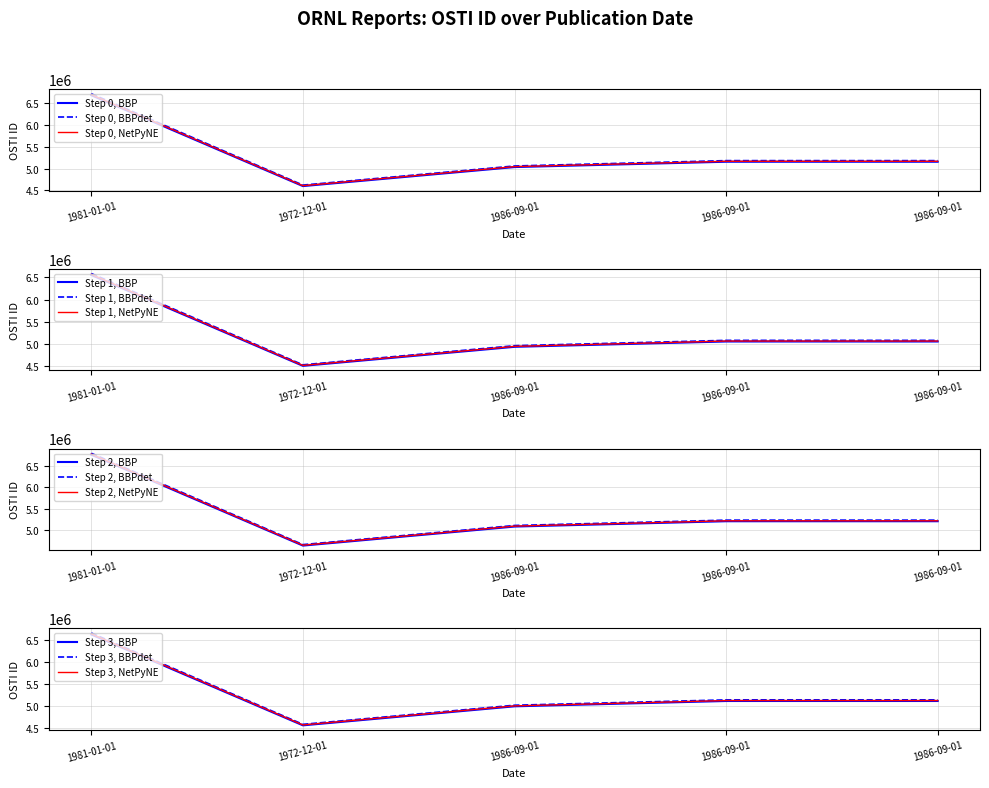

What is the sum of all values?

26766349.9